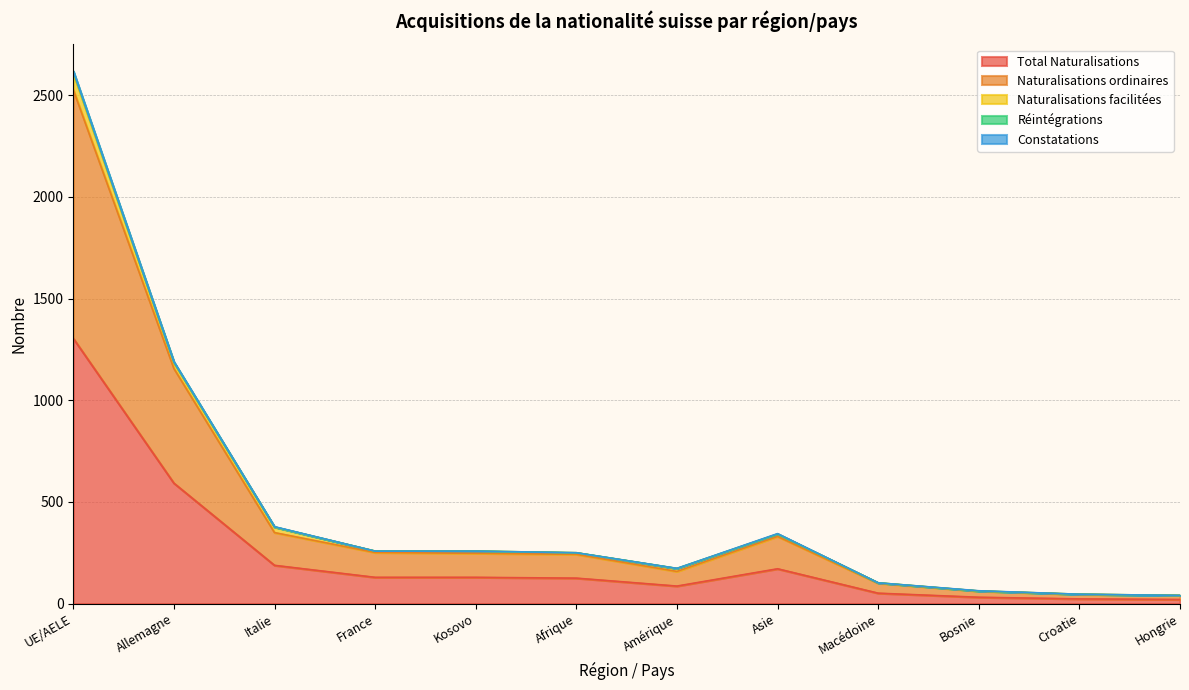

At which category is the sum across all series the highest?

UE/AELE